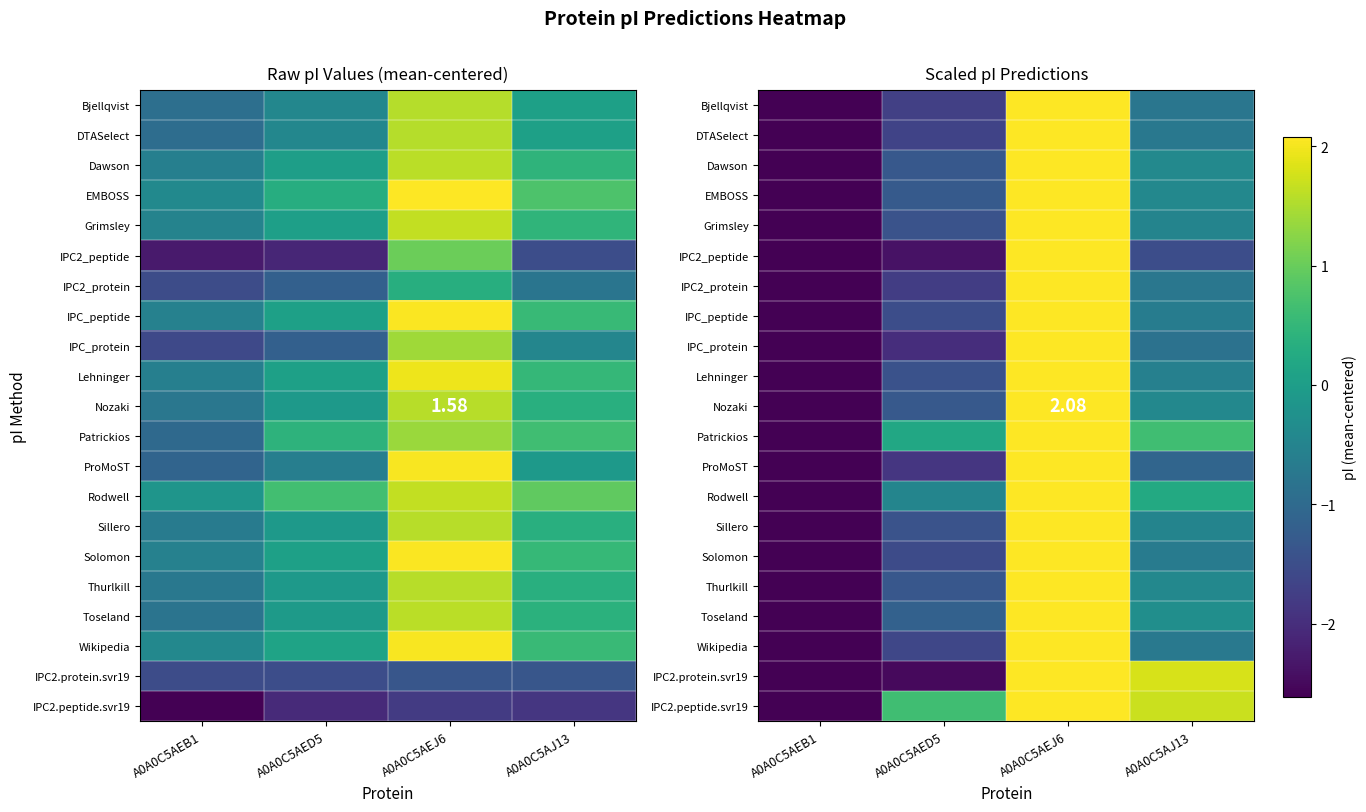

List the labels in order of IPC_peptide value, smallest first.

A0A0C5AEB1, A0A0C5AED5, A0A0C5AJ13, A0A0C5AEJ6